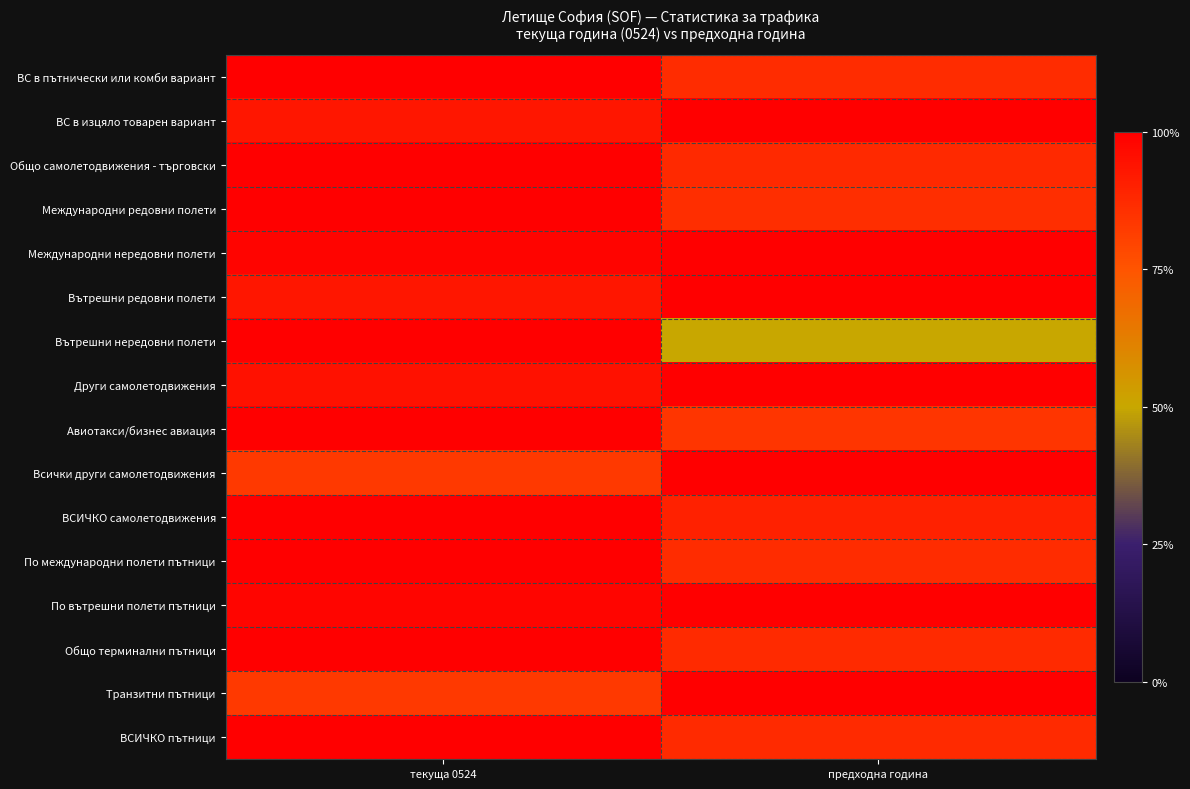

List the series in order of their peak value, lowest first.

ВС в пътнически или комби вариант, ВС в изцяло товарен вариант, Общо самолетодвижения - търговски, Международни редовни полети, Международни нередовни полети, Вътрешни редовни полети, Вътрешни нередовни полети, Други самолетодвижения, Авиотакси/бизнес авиация, Всички други самолетодвижения, ВСИЧКО самолетодвижения, По международни полети пътници, По вътрешни полети пътници, Общо терминални пътници, Транзитни пътници, ВСИЧКО пътници